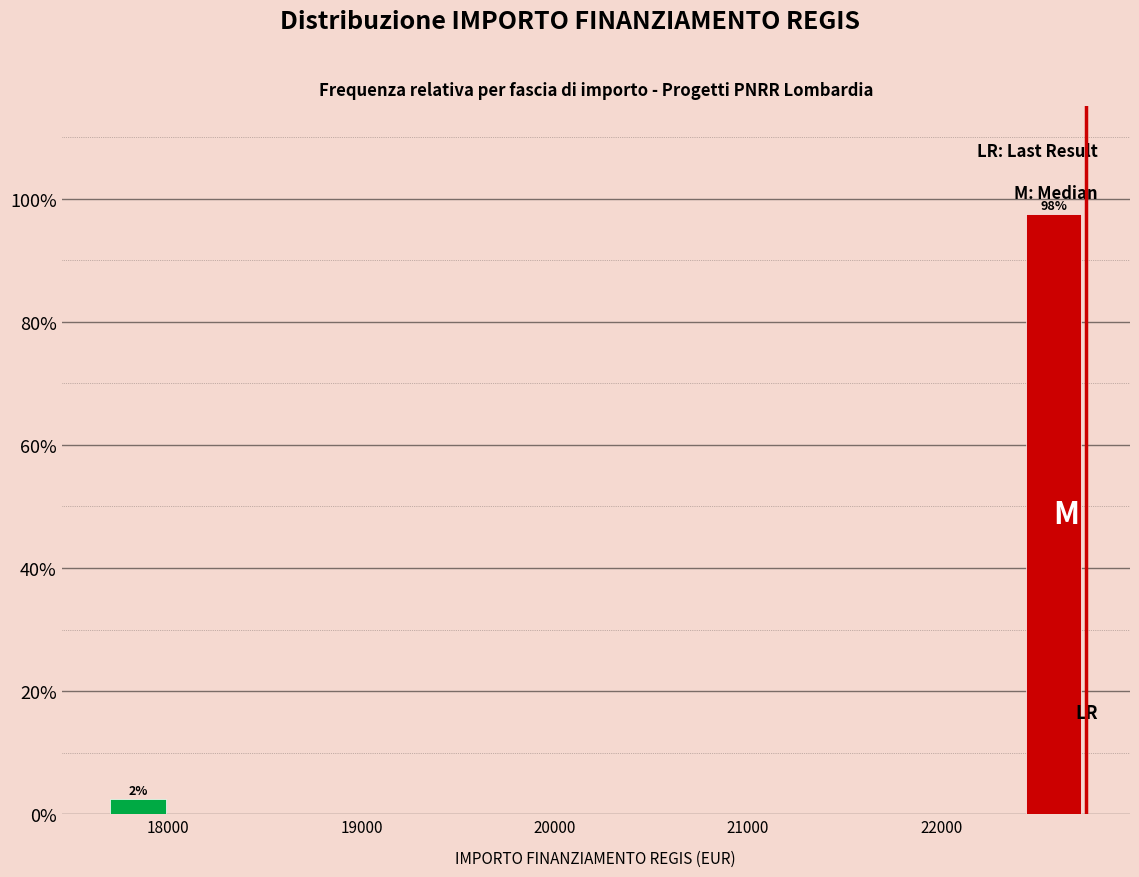

Read against the x-axis, roughly where is the centre of the tallest bar?

22600